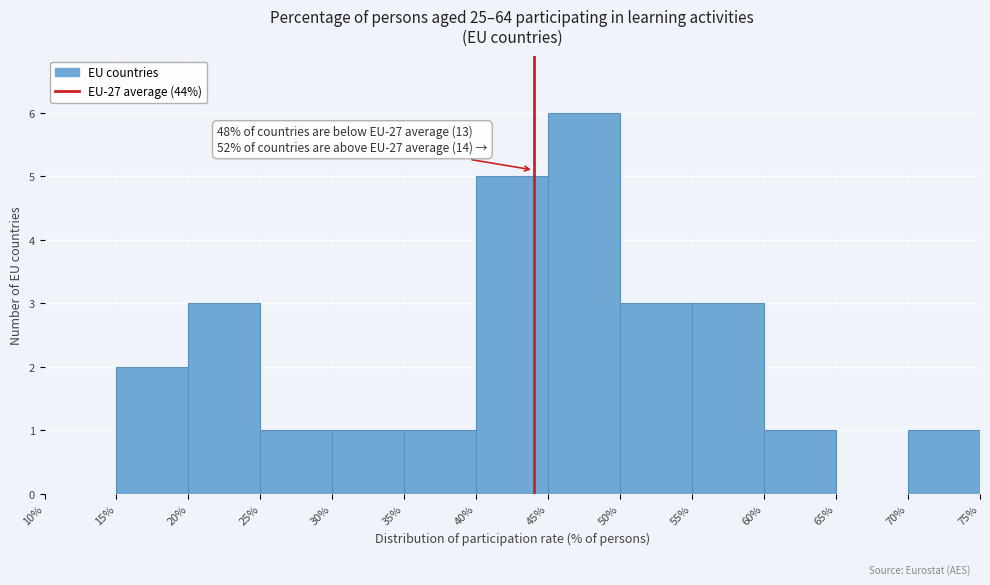

Over which range of the x-axis is the bar tallest?

45% to 50%